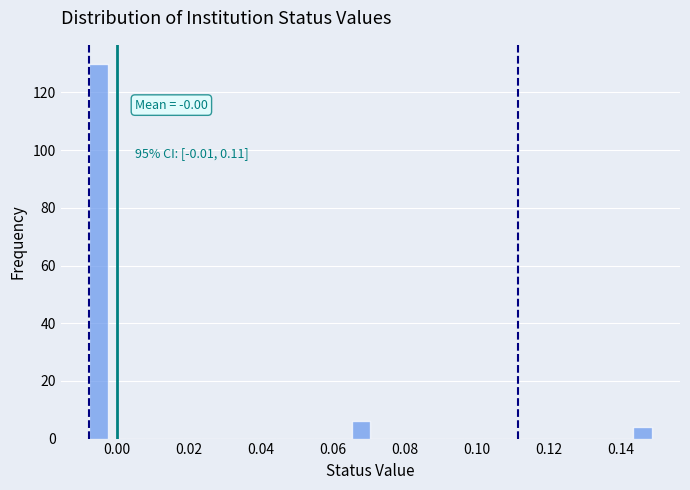

Around what value on the x-axis is the tallest bar? Give the approximate position of its centre, as read against the axis.

-0.006